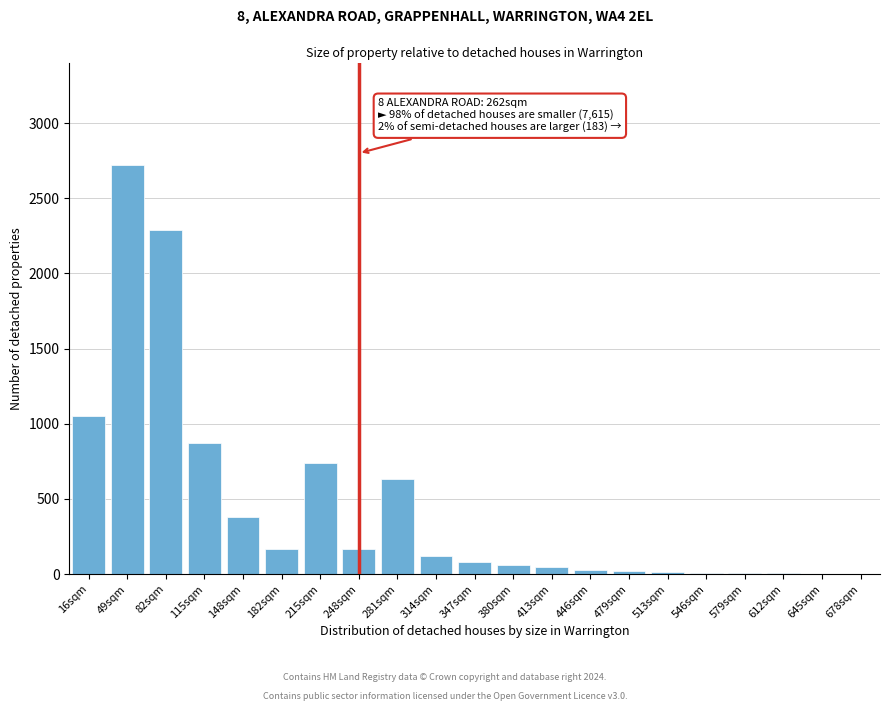

Is it true that the value at 281sqm is 635?

True